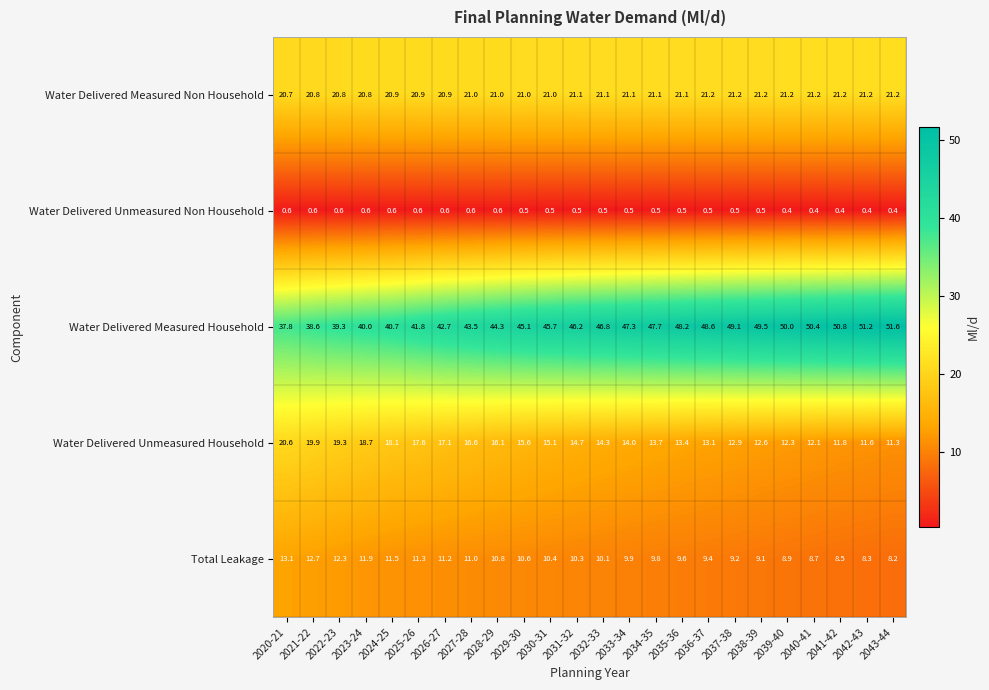

What is the sum of all Total Leakage values?

246.8